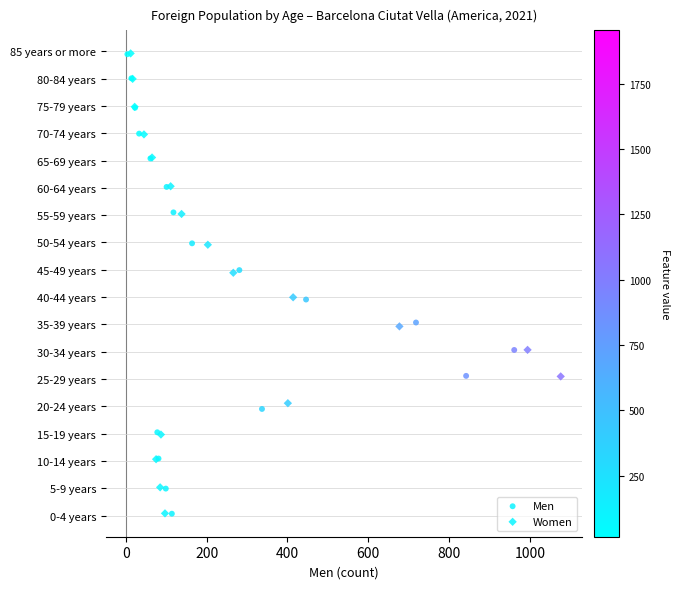

What are all the series names shown in the legend?

Men, Women